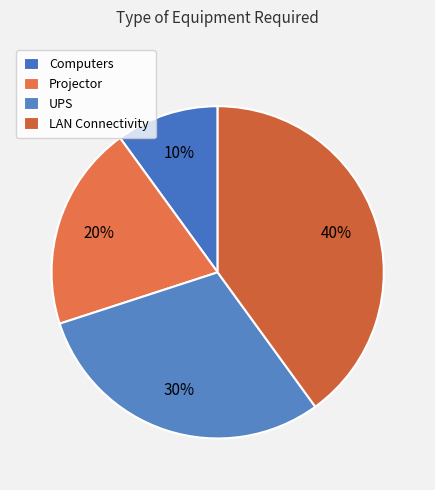

To the nearest percent, what is the average slice percentage?

25%